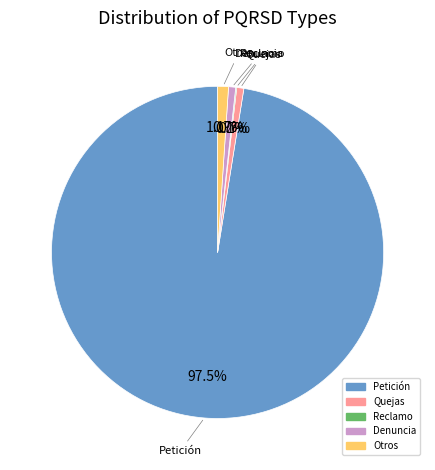

Is it true that Denuncia is 11% of the pie?

False